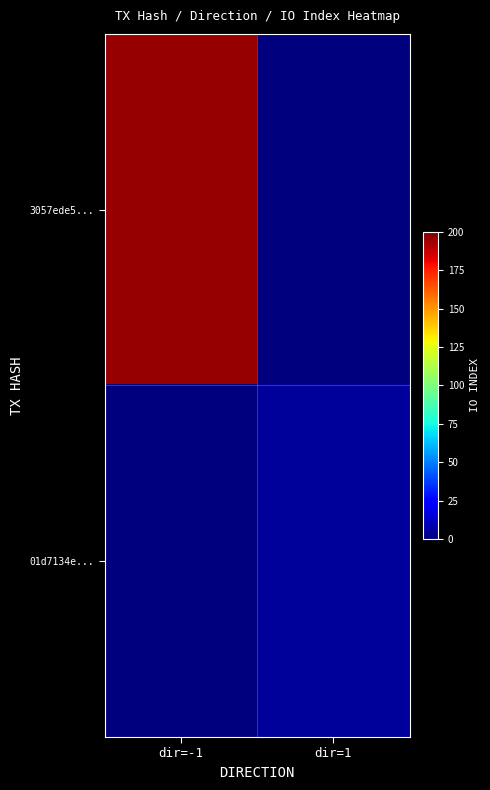

List the series in order of their overall mean, lowest first.

01d7134e..., 3057ede5...